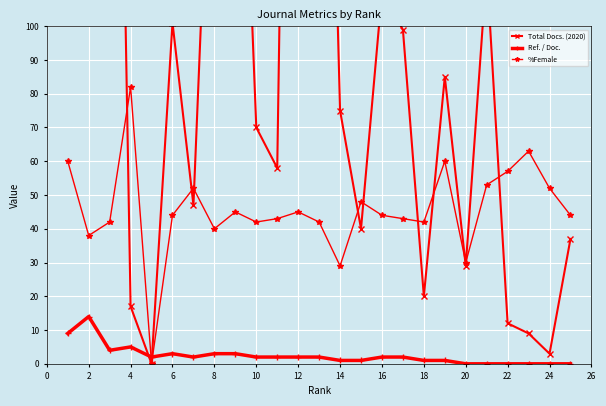

What is the value of the Ref. / Doc. point at the 25th from the left?

1